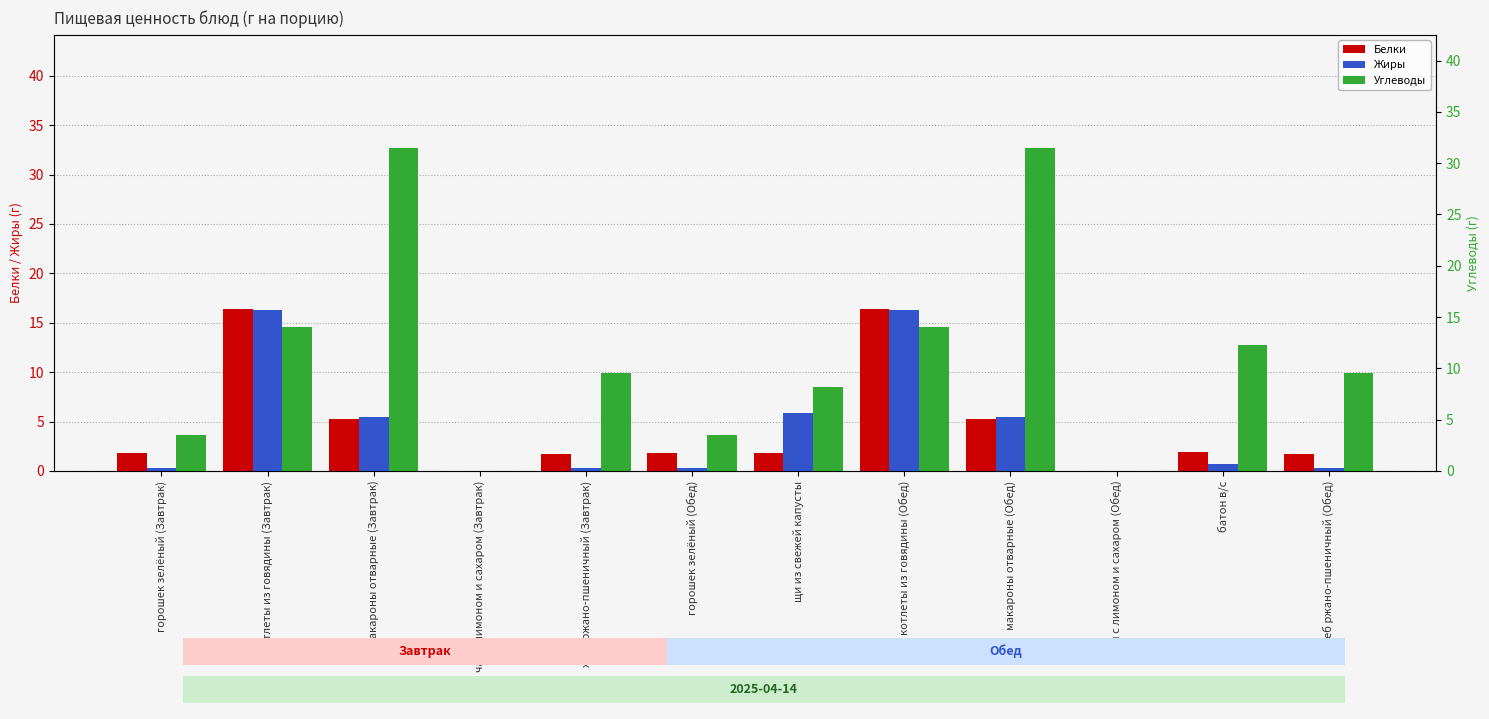

What is the difference between the maximum and second lowest values in the Углеводы series?

32.7